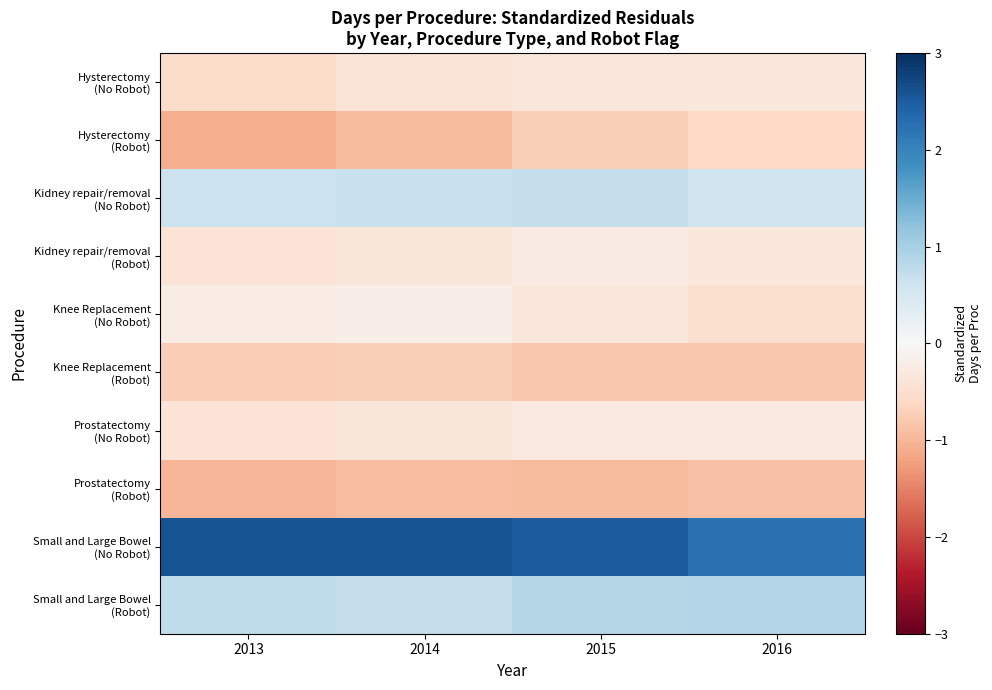

What is the difference between the highest and lowest values at 2014?

3.5